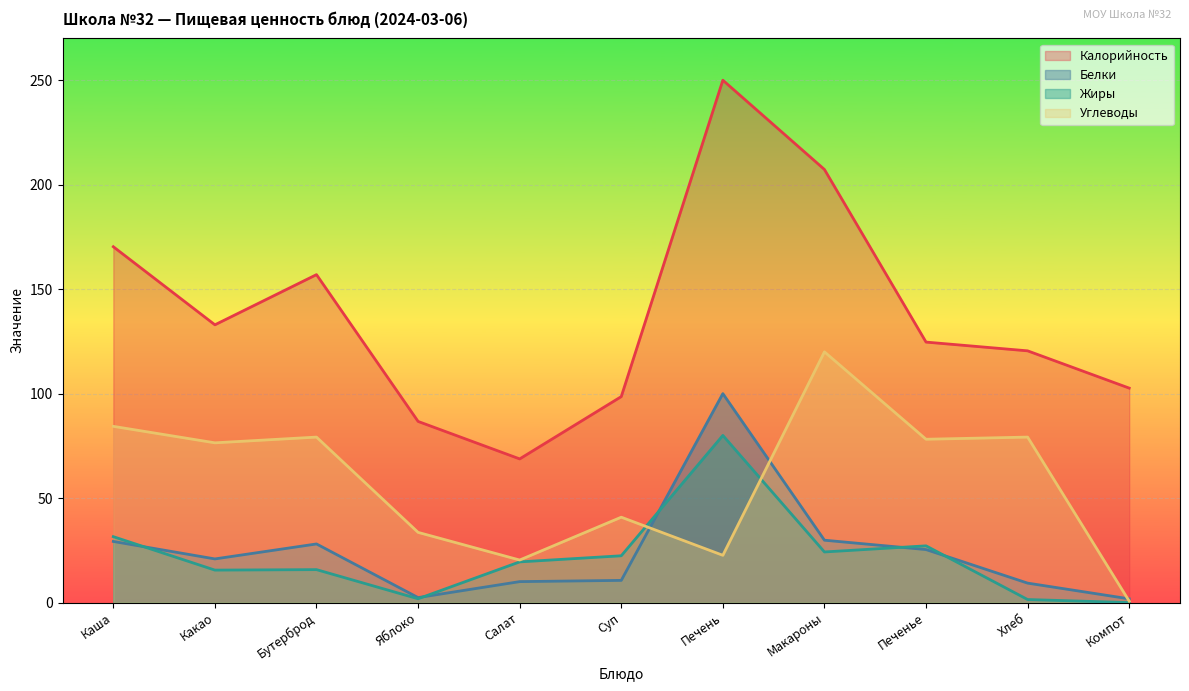

What is the total value across all series at Какао?

245.8